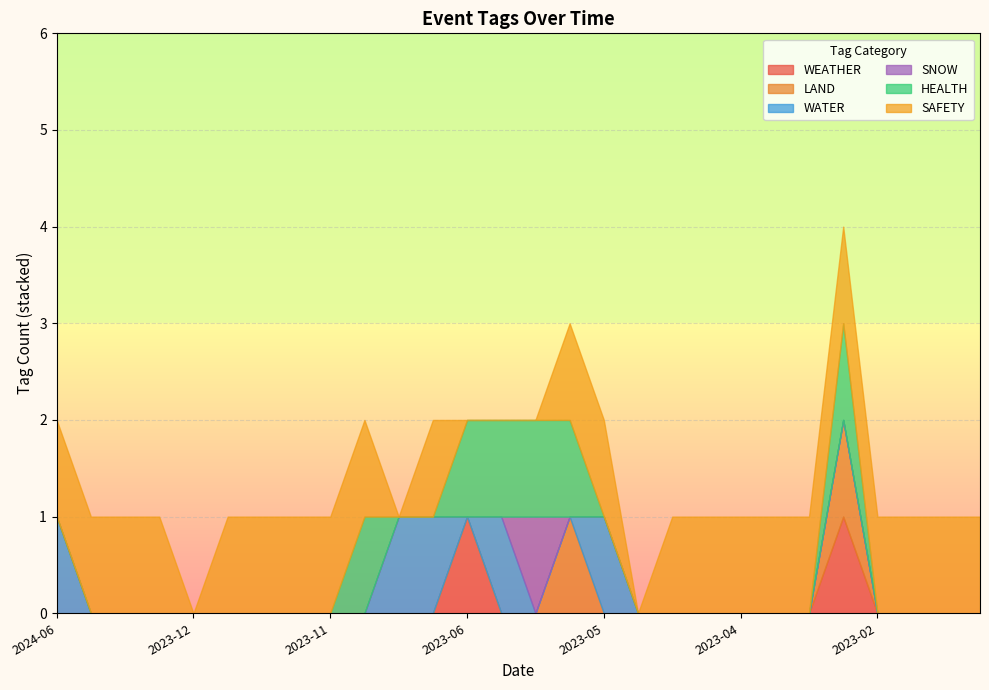

Reading left to right, list all the values displayed in this chart.

WEATHER: 2024-06-14=0	2024-04-02=0	2024-03-06=0	2023-12-14=0	2023-12-07=0	2023-12-03=0	2023-11-26=0	2023-11-26=0	2023-11-07=0	2023-10-02=0	2023-07-29=0	2023-07-07=0	2023-06-15=1	2023-06-07=0	2023-06-01=0	2023-05-17=0	2023-05-13=0	2023-05-05=0	2023-04-19=0	2023-04-17=0	2023-04-17=0	2023-04-03=0	2023-03-30=0	2023-03-25=1	2023-02-11=0	2023-01-25=0	2023-01-10=0	2022-12-15=0
LAND: 2024-06-14=0	2024-04-02=0	2024-03-06=0	2023-12-14=0	2023-12-07=0	2023-12-03=0	2023-11-26=0	2023-11-26=0	2023-11-07=0	2023-10-02=0	2023-07-29=0	2023-07-07=0	2023-06-15=0	2023-06-07=0	2023-06-01=0	2023-05-17=1	2023-05-13=0	2023-05-05=0	2023-04-19=0	2023-04-17=0	2023-04-17=0	2023-04-03=0	2023-03-30=0	2023-03-25=1	2023-02-11=0	2023-01-25=0	2023-01-10=0	2022-12-15=0
WATER: 2024-06-14=1	2024-04-02=0	2024-03-06=0	2023-12-14=0	2023-12-07=0	2023-12-03=0	2023-11-26=0	2023-11-26=0	2023-11-07=0	2023-10-02=0	2023-07-29=1	2023-07-07=1	2023-06-15=0	2023-06-07=1	2023-06-01=0	2023-05-17=0	2023-05-13=1	2023-05-05=0	2023-04-19=0	2023-04-17=0	2023-04-17=0	2023-04-03=0	2023-03-30=0	2023-03-25=0	2023-02-11=0	2023-01-25=0	2023-01-10=0	2022-12-15=0
SNOW: 2024-06-14=0	2024-04-02=0	2024-03-06=0	2023-12-14=0	2023-12-07=0	2023-12-03=0	2023-11-26=0	2023-11-26=0	2023-11-07=0	2023-10-02=0	2023-07-29=0	2023-07-07=0	2023-06-15=0	2023-06-07=0	2023-06-01=1	2023-05-17=0	2023-05-13=0	2023-05-05=0	2023-04-19=0	2023-04-17=0	2023-04-17=0	2023-04-03=0	2023-03-30=0	2023-03-25=0	2023-02-11=0	2023-01-25=0	2023-01-10=0	2022-12-15=0
HEALTH: 2024-06-14=0	2024-04-02=0	2024-03-06=0	2023-12-14=0	2023-12-07=0	2023-12-03=0	2023-11-26=0	2023-11-26=0	2023-11-07=0	2023-10-02=1	2023-07-29=0	2023-07-07=0	2023-06-15=1	2023-06-07=1	2023-06-01=1	2023-05-17=1	2023-05-13=0	2023-05-05=0	2023-04-19=0	2023-04-17=0	2023-04-17=0	2023-04-03=0	2023-03-30=0	2023-03-25=1	2023-02-11=0	2023-01-25=0	2023-01-10=0	2022-12-15=0
SAFETY: 2024-06-14=1	2024-04-02=1	2024-03-06=1	2023-12-14=1	2023-12-07=0	2023-12-03=1	2023-11-26=1	2023-11-26=1	2023-11-07=1	2023-10-02=1	2023-07-29=0	2023-07-07=1	2023-06-15=0	2023-06-07=0	2023-06-01=0	2023-05-17=1	2023-05-13=1	2023-05-05=0	2023-04-19=1	2023-04-17=1	2023-04-17=1	2023-04-03=1	2023-03-30=1	2023-03-25=1	2023-02-11=1	2023-01-25=1	2023-01-10=1	2022-12-15=1